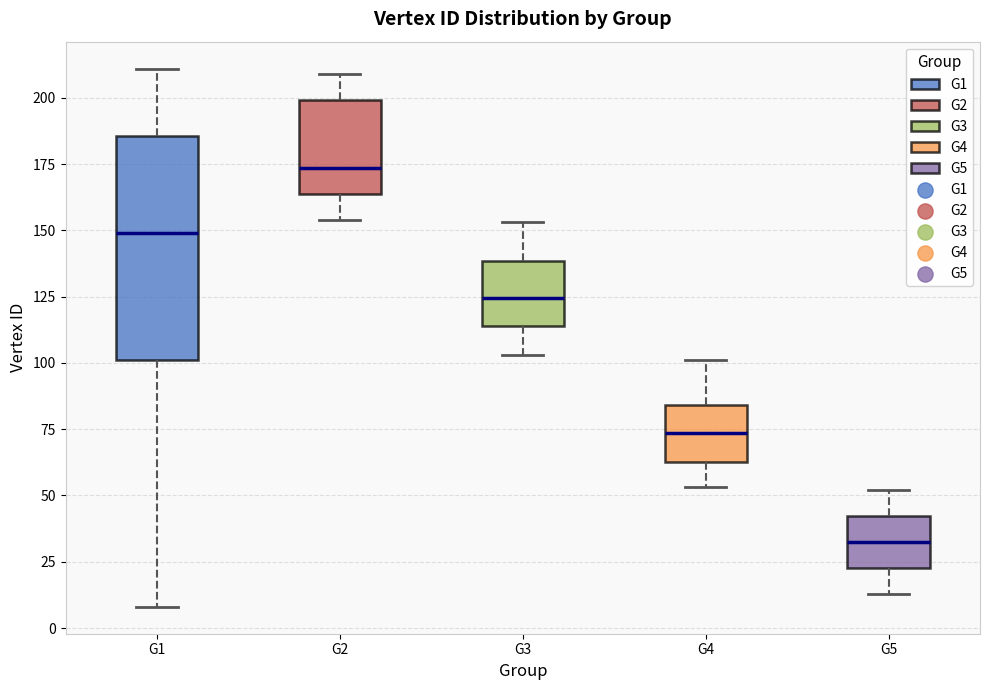

Where does the upper whisker of the box for G3 end on the y-axis? The values are not printed on the chart, so give them approximately, as read against the axis.

155